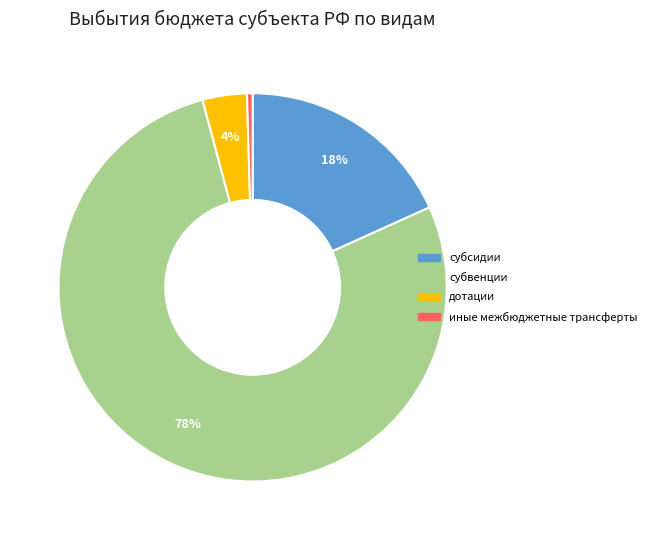

Which category has the smallest portion of the pie?

иные межбюджетные трансферты